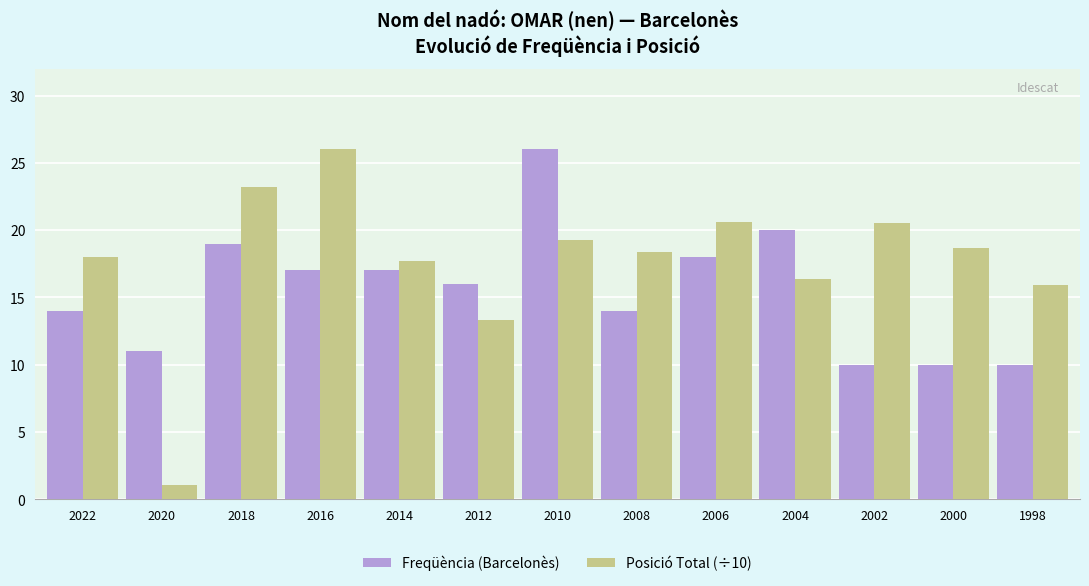

At how many categories does at least one series exceed 22?

3